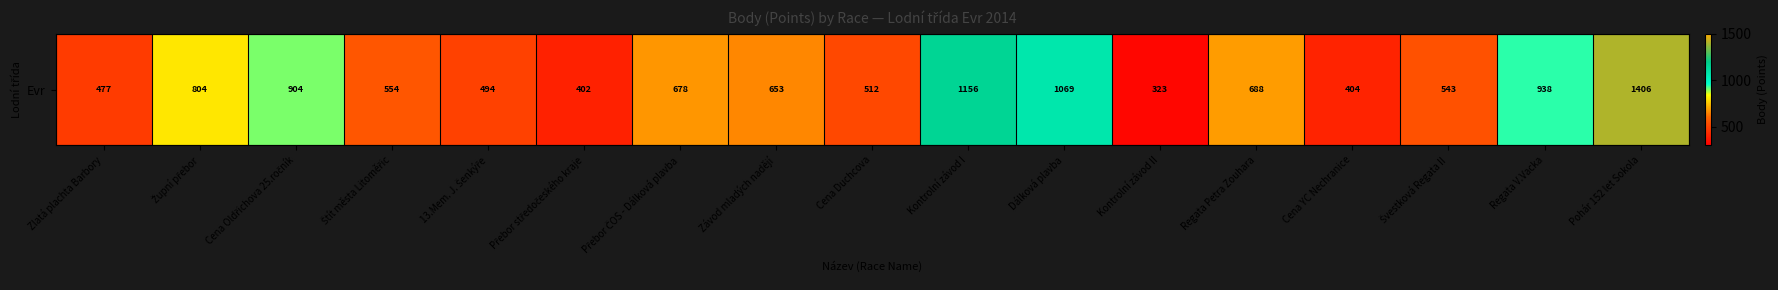

What is the average value?

706